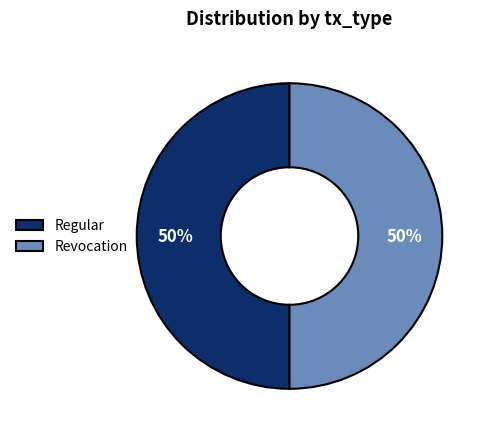

What is the ratio of the value at Revocation to the value at Regular?

1.0